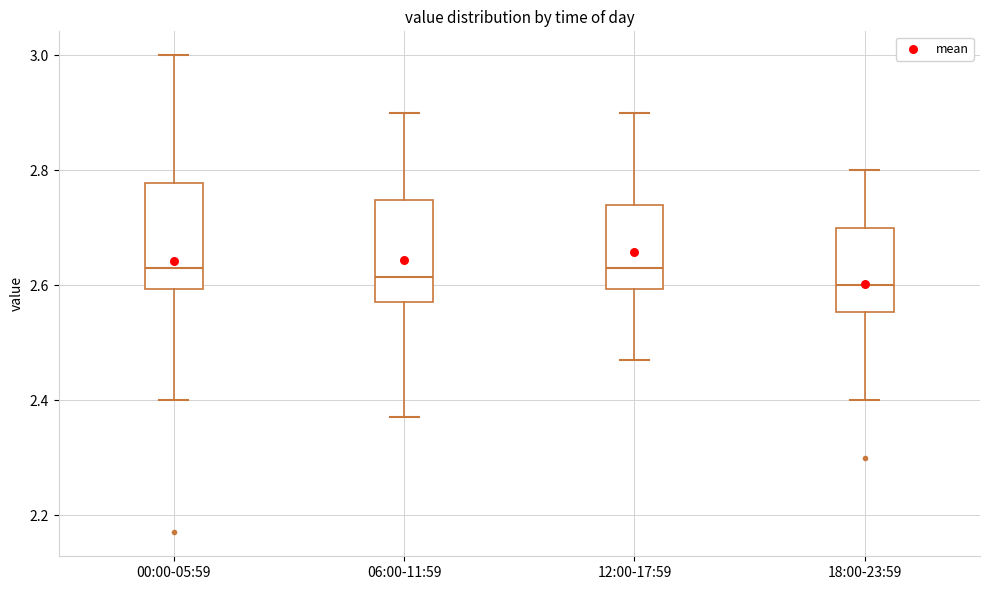

Reading left to right, read every box against the y-axis: the position of its median line, the range the box covers, and the ends of its whiskers. The values are not printed on the chart, so give them approximately, as read against the axis.

00:00-05:59: median 2.64, box 2.60 to 2.78, whiskers 2.40 to 3.00
06:00-11:59: median 2.62, box 2.58 to 2.74, whiskers 2.38 to 2.90
12:00-17:59: median 2.64, box 2.60 to 2.74, whiskers 2.48 to 2.90
18:00-23:59: median 2.60, box 2.56 to 2.70, whiskers 2.40 to 2.80